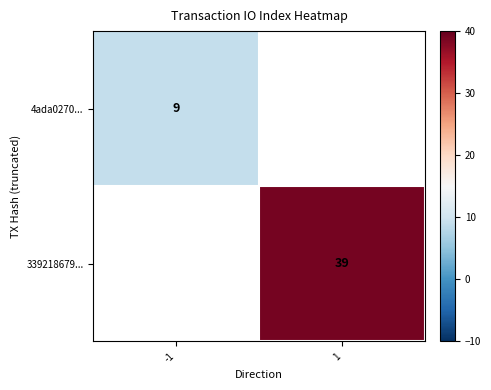

How many distinct data groups are displayed?

2